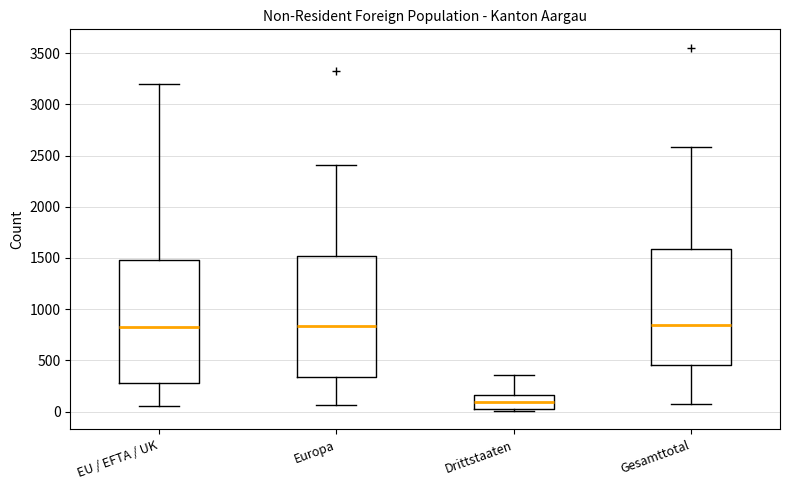

Which box has the lowest median line?

Drittstaaten